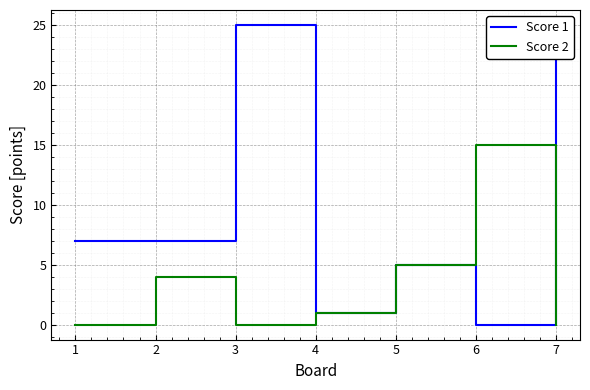

At which category does Score 1 reach its first local peak?

3